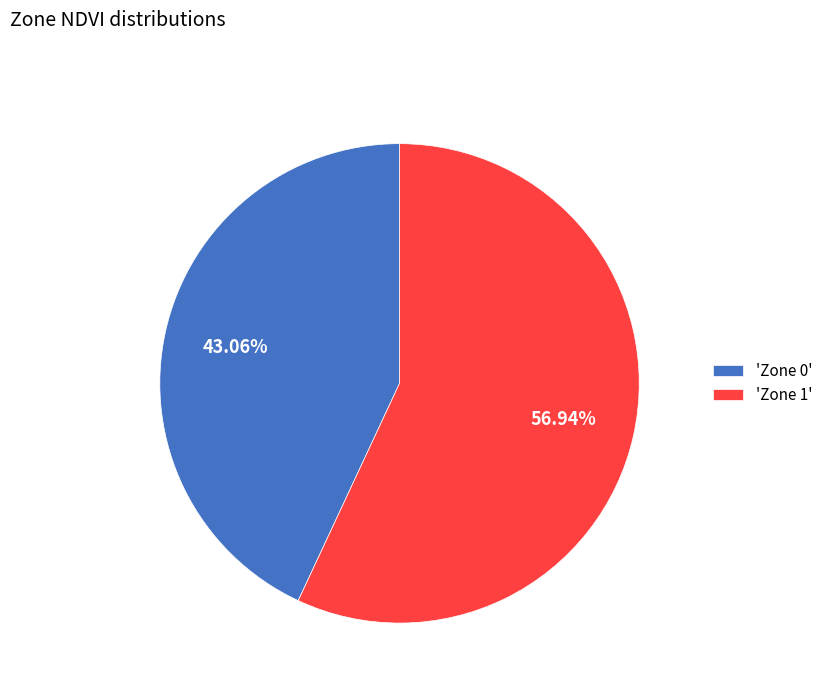

Which category has the smallest portion of the pie?

'Zone 0'